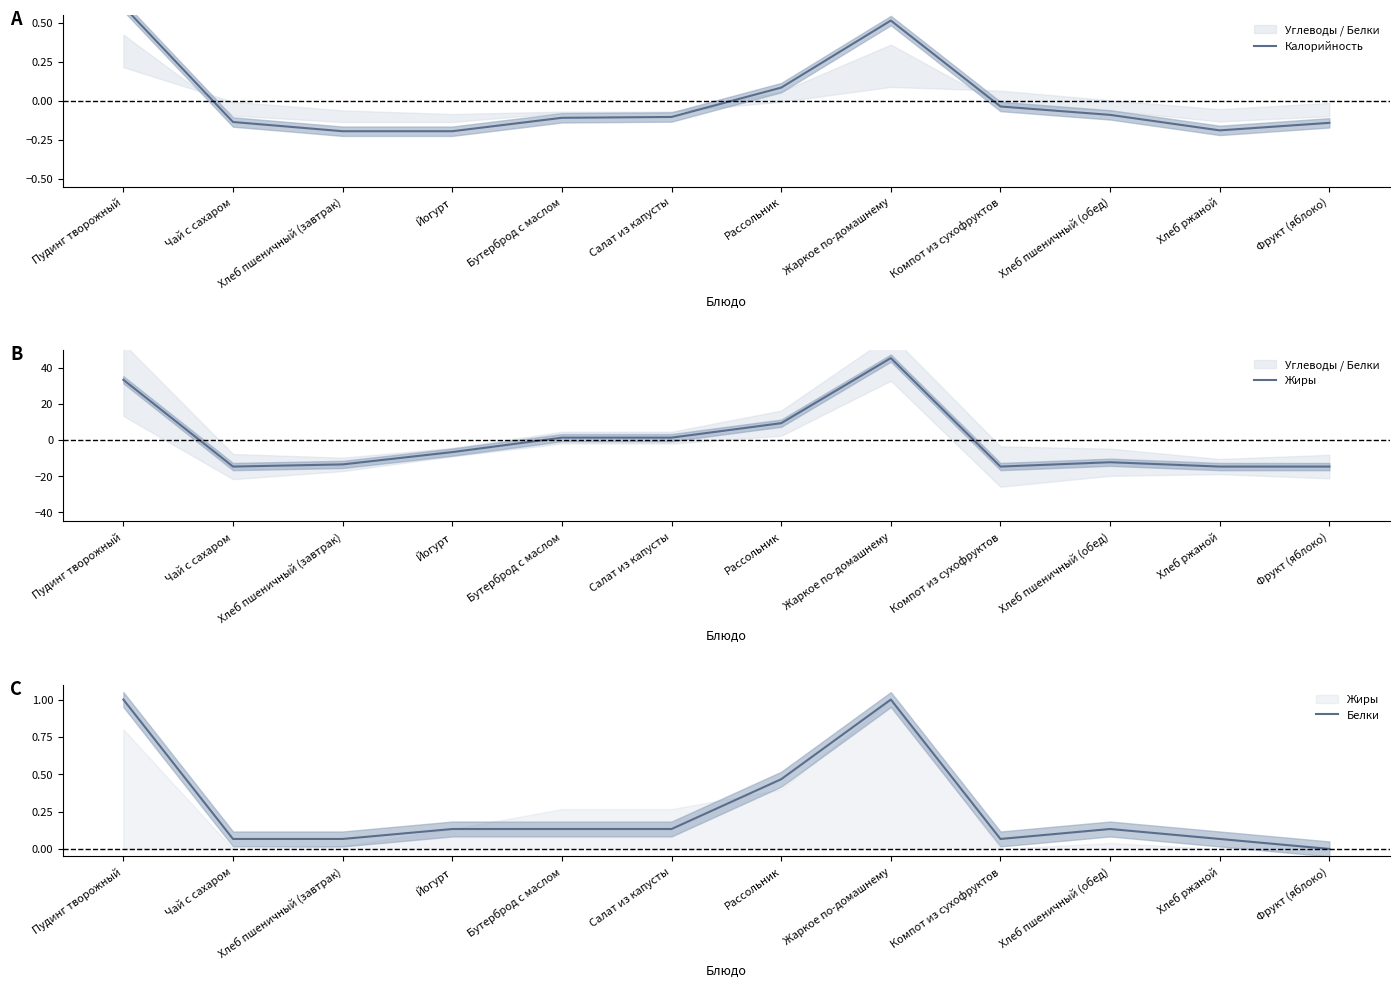

What is the highest value of the Белки series?

1.0